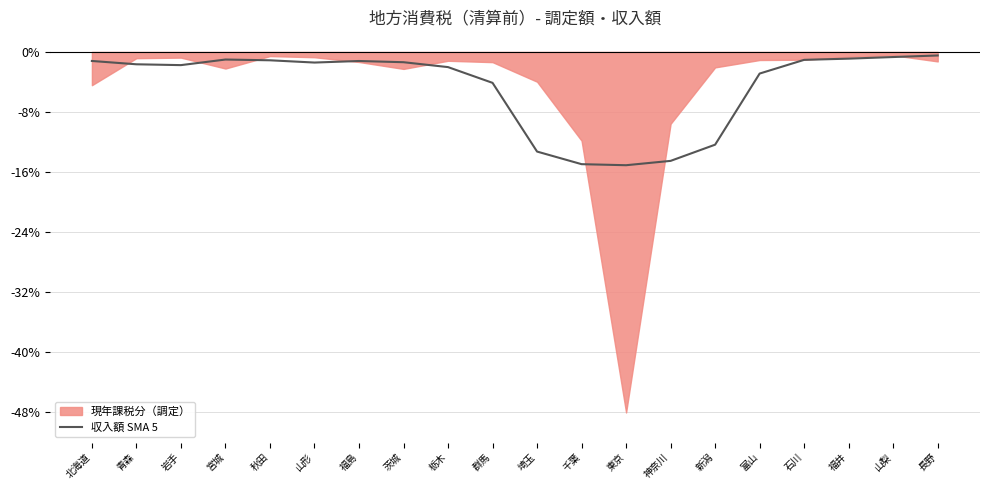

Where is 収入額 SMA 5 nearest to the value -7?

群馬